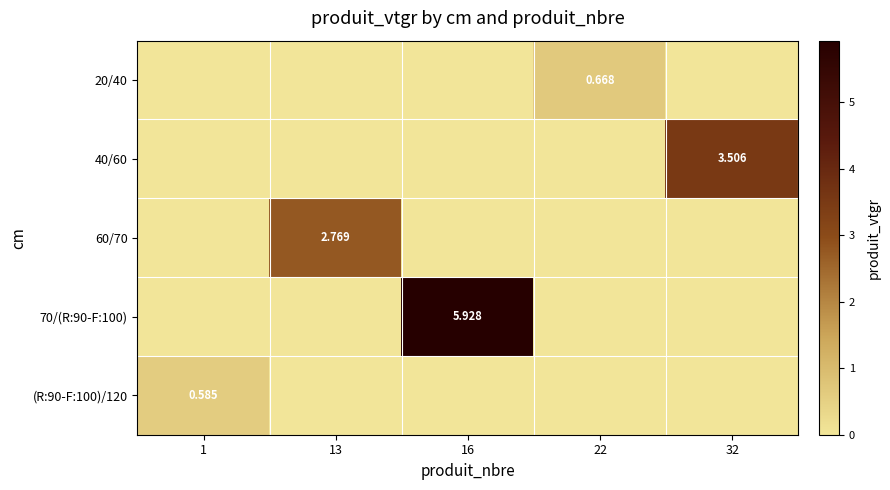

Is it true that 20/40 equals -0.2 at 13?

False